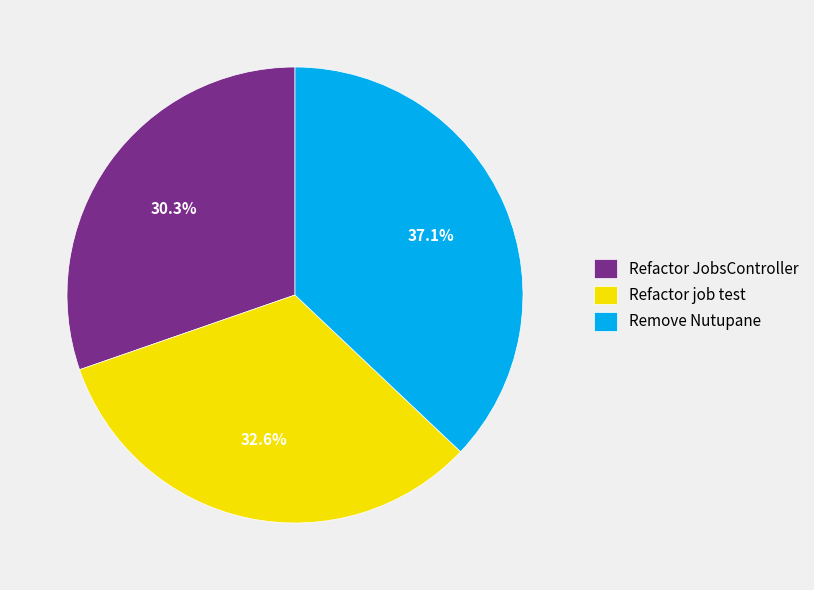

What portion of the pie excludes Refactor job test?

67.4%